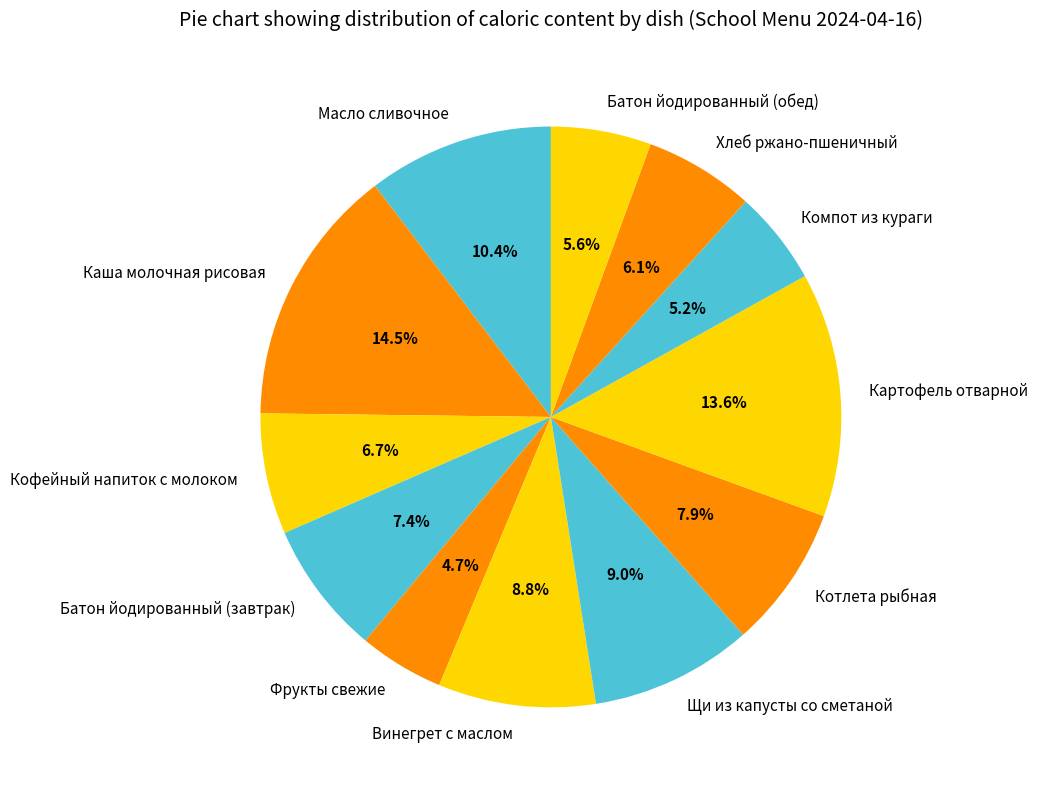

How many slices are in this pie chart?

12